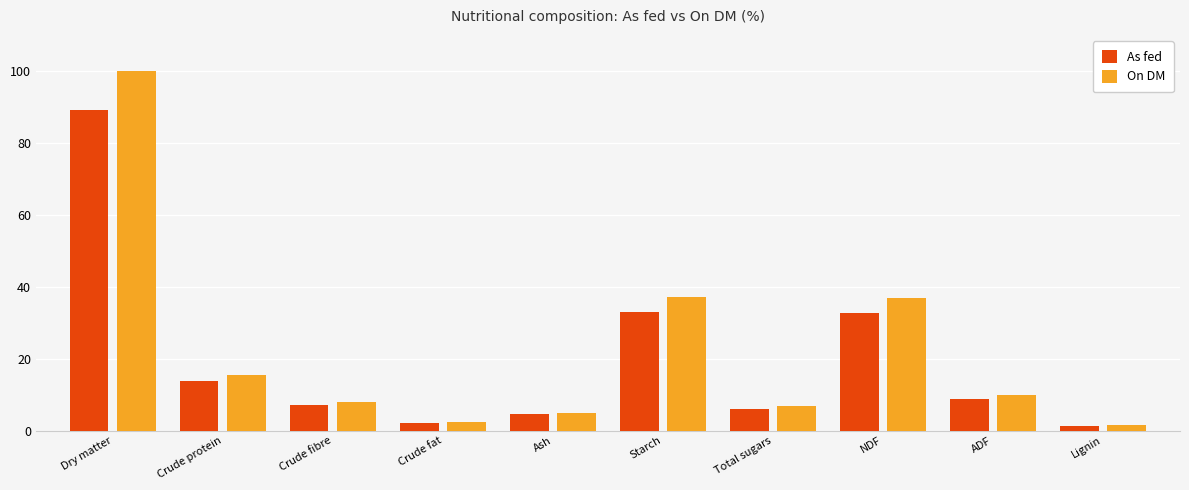

True or false: As fed has a value of 125.7 at Dry matter.

False